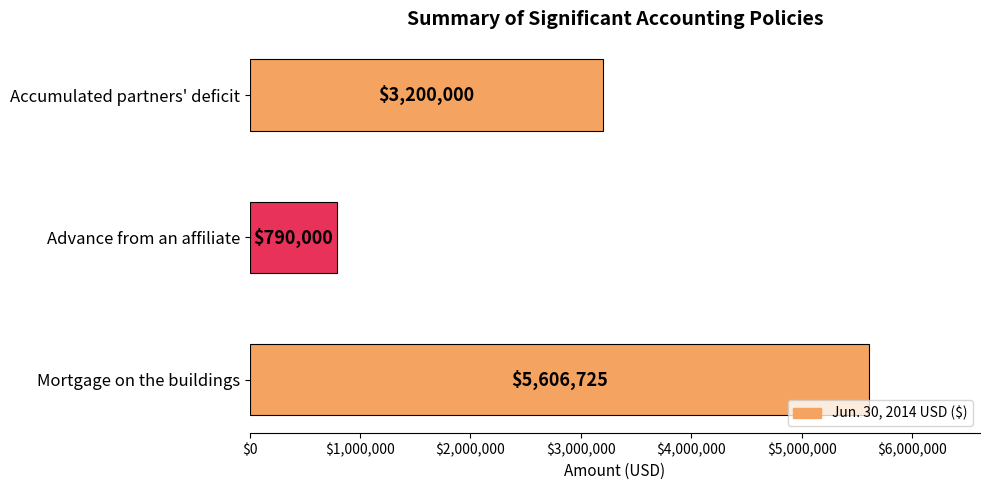

What is the greatest value displayed?

5606725